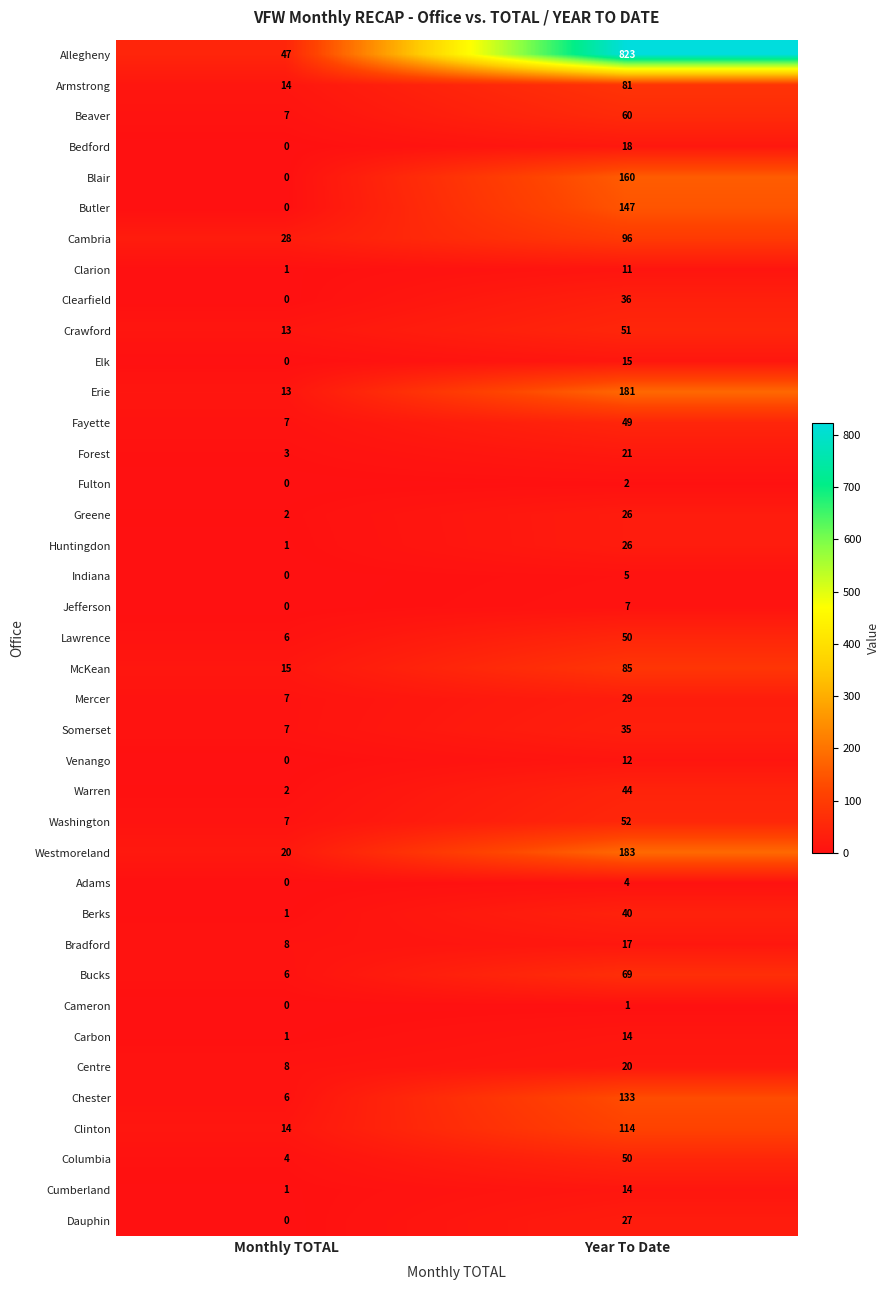

List the labels in order of Erie value, smallest first.

Monthly TOTAL, Year To Date